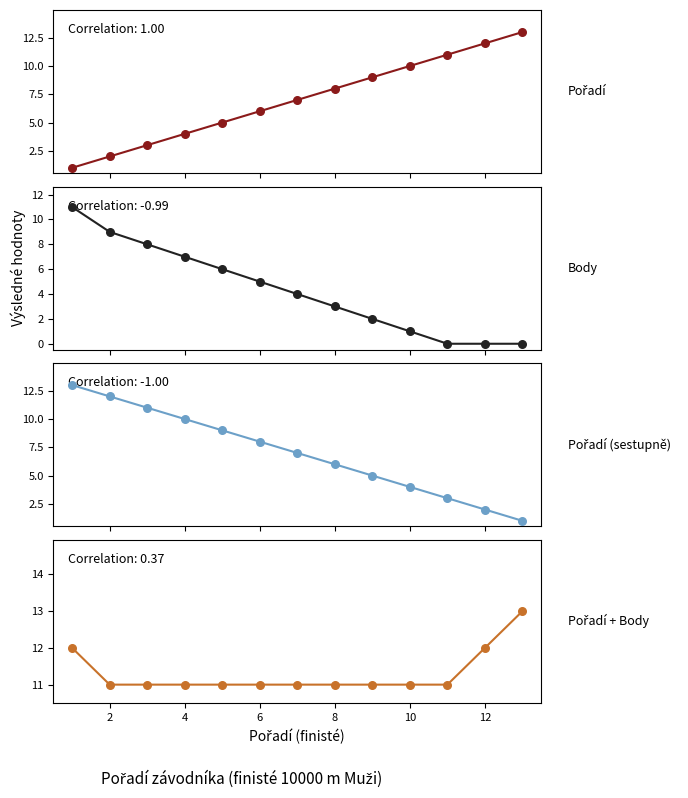

Is the value of Pořadí + Body at 11 greater than the value of Pořadí (sestupně) at 9?

Yes